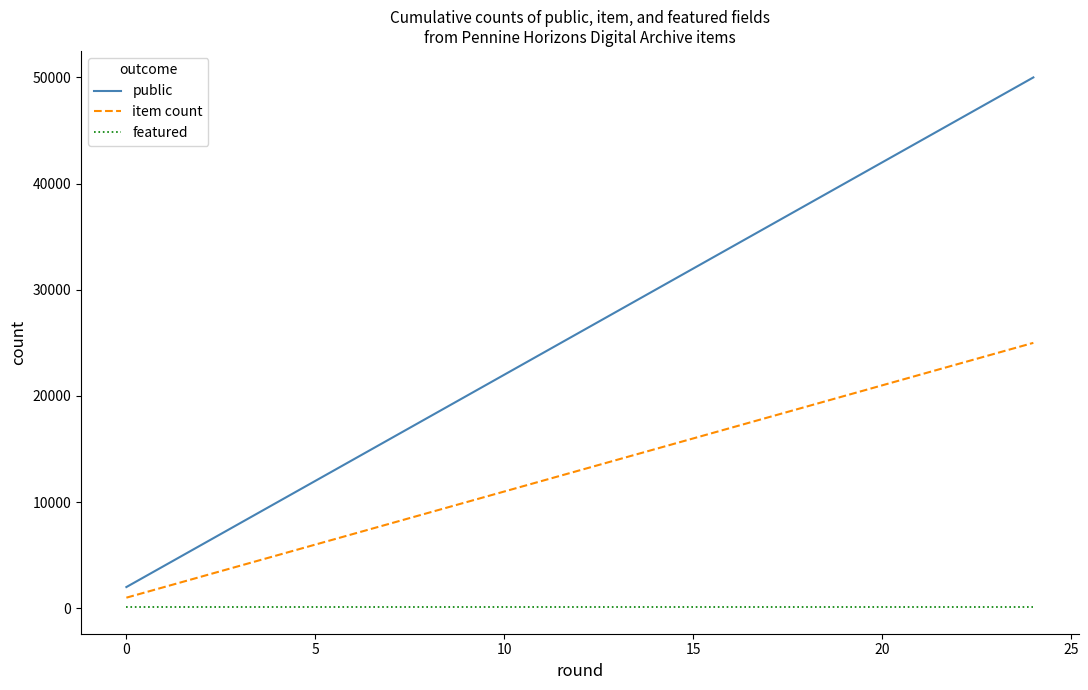

True or false: public and featured intersect in this chart.

False